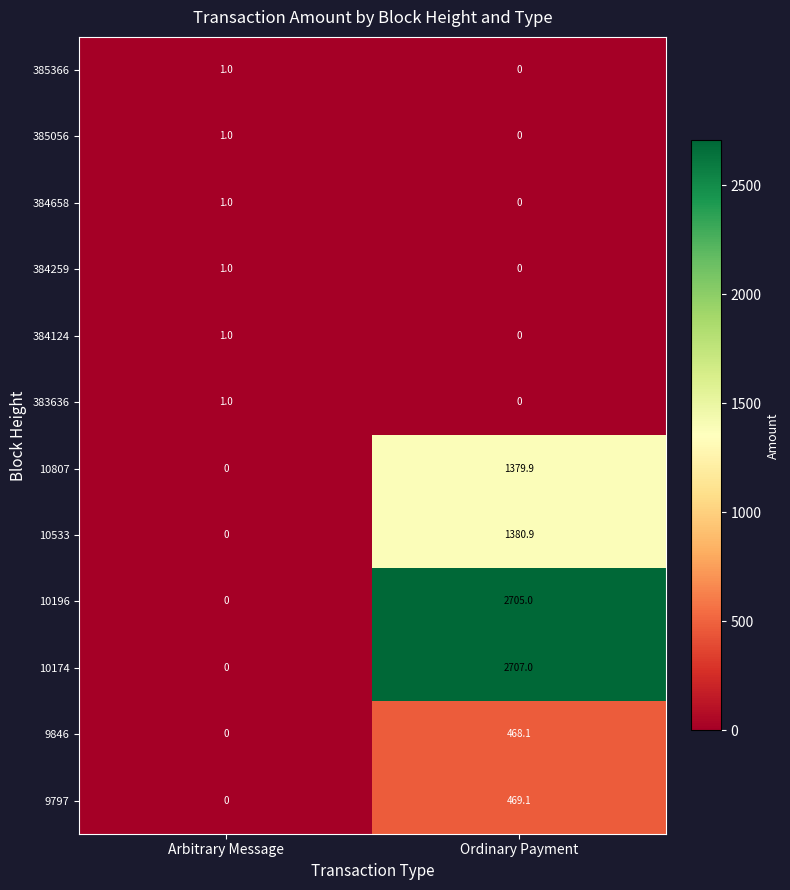

At how many categories does at least one series exceed 114?

1